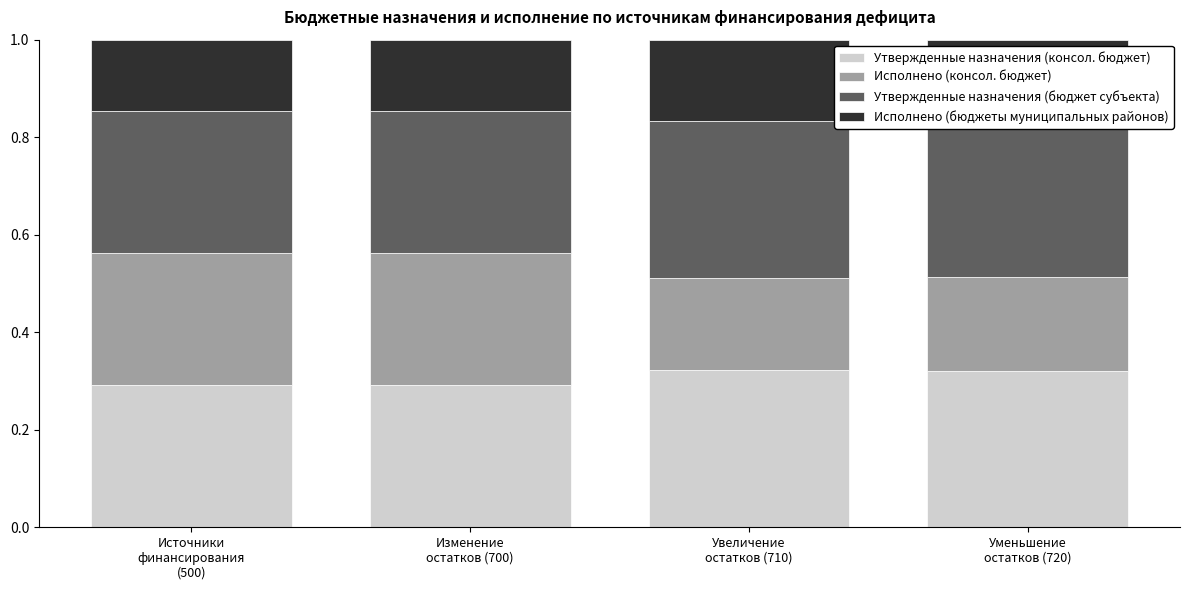

How many bars are there in total?

4